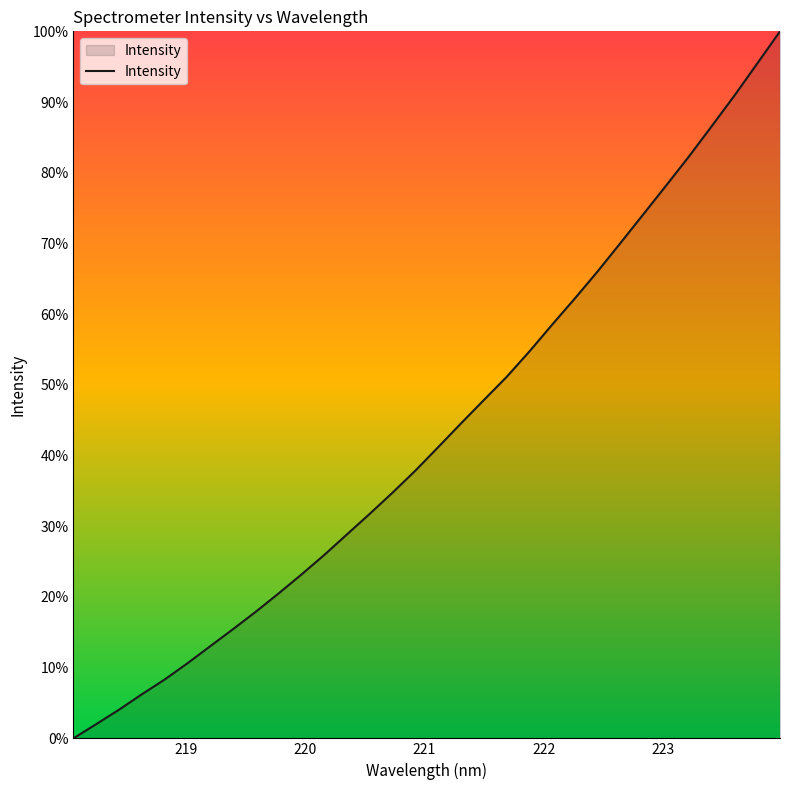

Reading left to right, transcribe all the data shown in this chart.

0.0	2.0	4.1	6.2	8.3	10.6	13.0	15.5	17.9	20.5	23.2	26.0	28.9	31.8	34.8	37.9	41.2	44.6	47.9	51.1	54.7	58.5	62.3	66.1	70.1	74.1	78.2	82.3	86.6	90.9	95.5	100.0